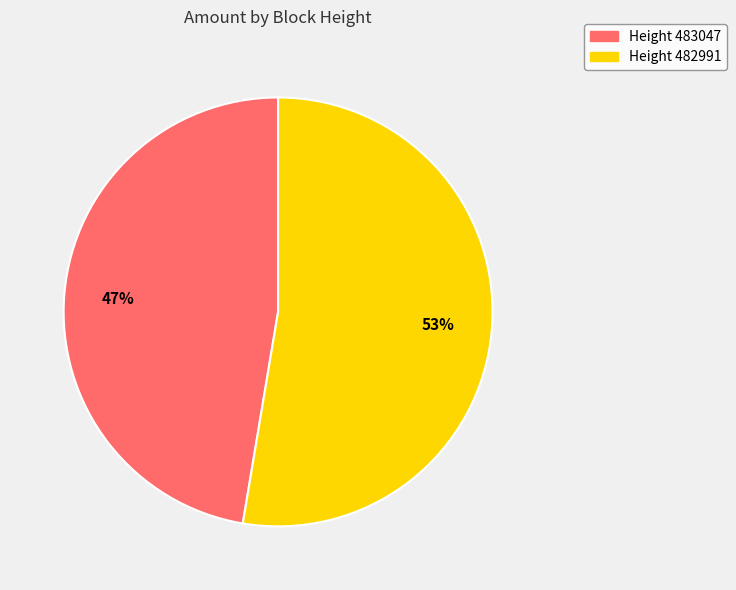

Which slice is the largest?

Height 482991